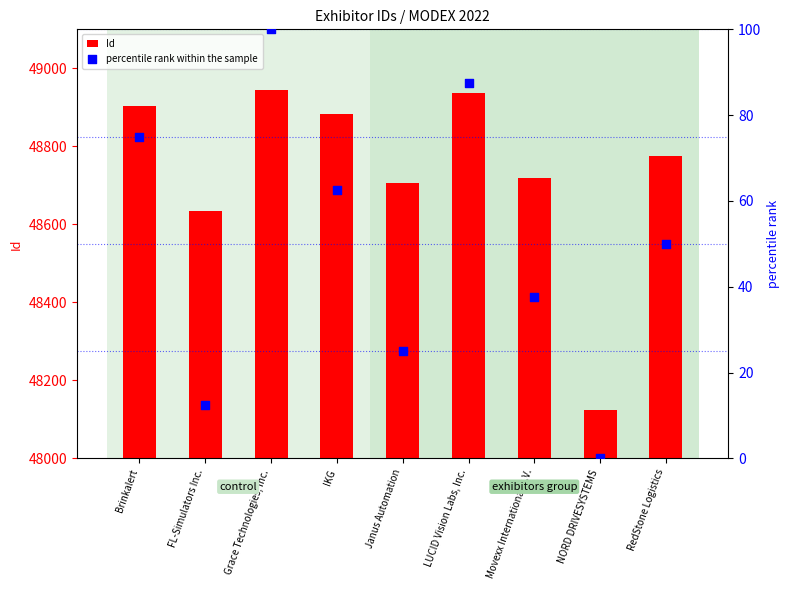

Which series reaches the minimum Y coordinate?

percentile rank within the sample